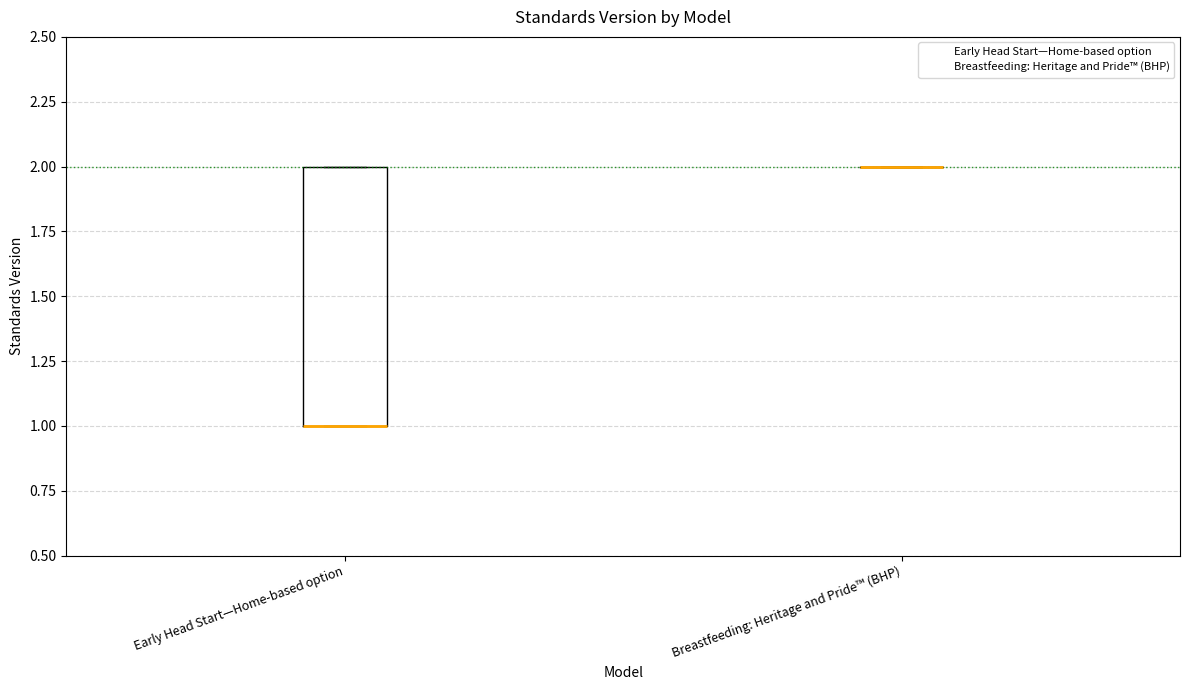

Where is the upper edge of the box for Early Head Start—Home-based option on the y-axis? The values are not printed on the chart, so give them approximately, as read against the axis.

2